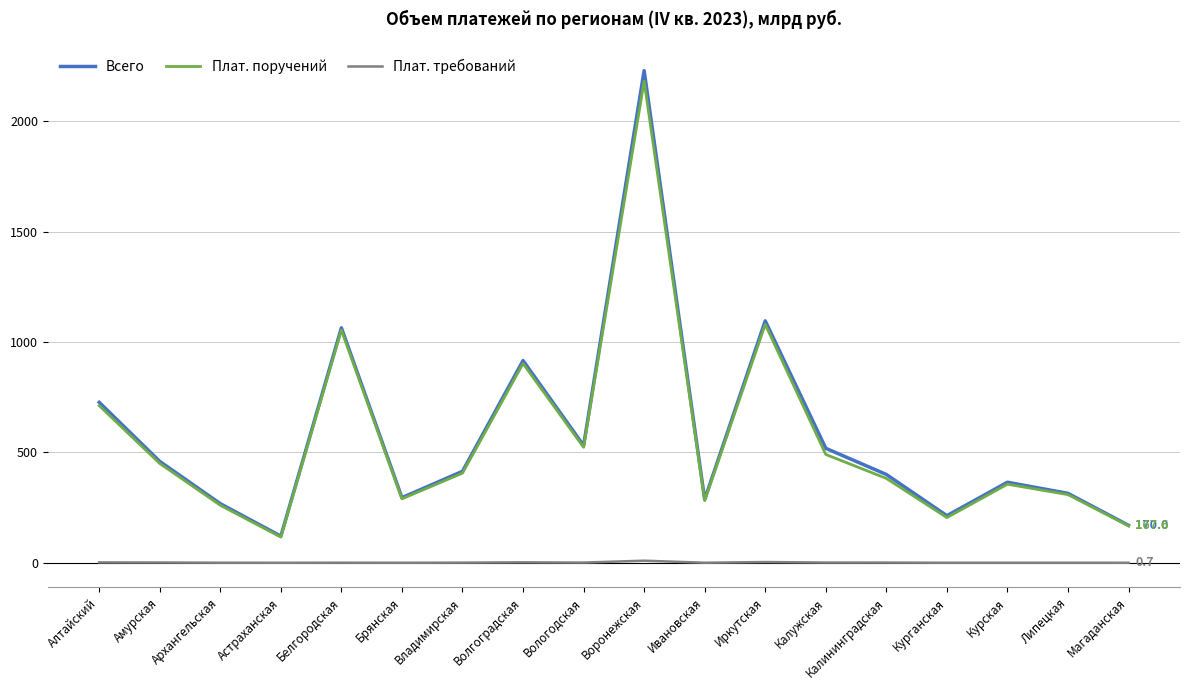

True or false: Плат. требований and Плат. поручений intersect in this chart.

False